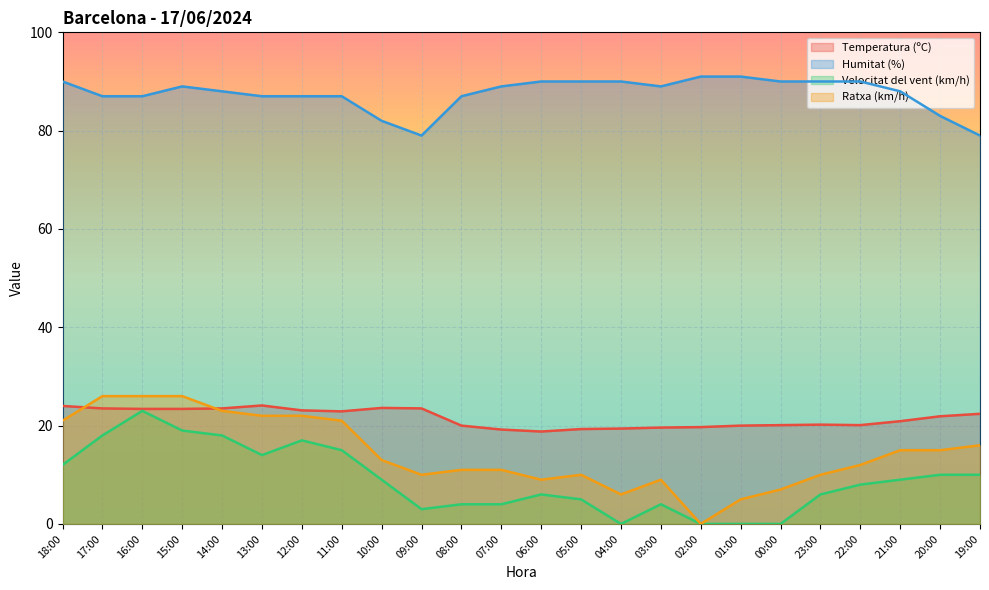

Reading left to right, what are all the values shown in this chart?

Temperatura (ºC): 24.0	23.5	23.4	23.4	23.5	24.1	23.1	22.9	23.6	23.5	20.0	19.2	18.8	19.3	19.4	19.6	19.7	20.0	20.1	20.2	20.1	20.9	21.9	22.4
Humitat (%): 90.0	87.0	87.0	89.0	88.0	87.0	87.0	87.0	82.0	79.0	87.0	89.0	90.0	90.0	90.0	89.0	91.0	91.0	90.0	90.0	90.0	88.0	83.0	79.0
Velocitat del vent (km/h): 12.0	18.0	23.0	19.0	18.0	14.0	17.0	15.0	9.0	3.0	4.0	4.0	6.0	5.0	0.0	4.0	0.0	0.0	0.0	6.0	8.0	9.0	10.0	10.0
Ratxa (km/h): 21.0	26.0	26.0	26.0	23.0	22.0	22.0	21.0	13.0	10.0	11.0	11.0	9.0	10.0	6.0	9.0	0.0	5.0	7.0	10.0	12.0	15.0	15.0	16.0